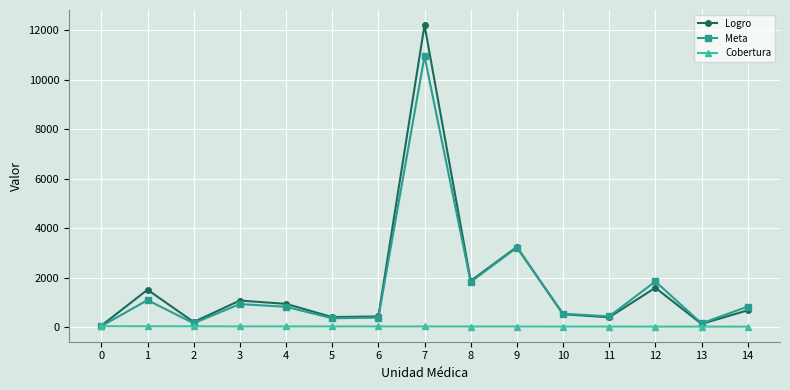

What is the sum of all Meta values?

23580.2